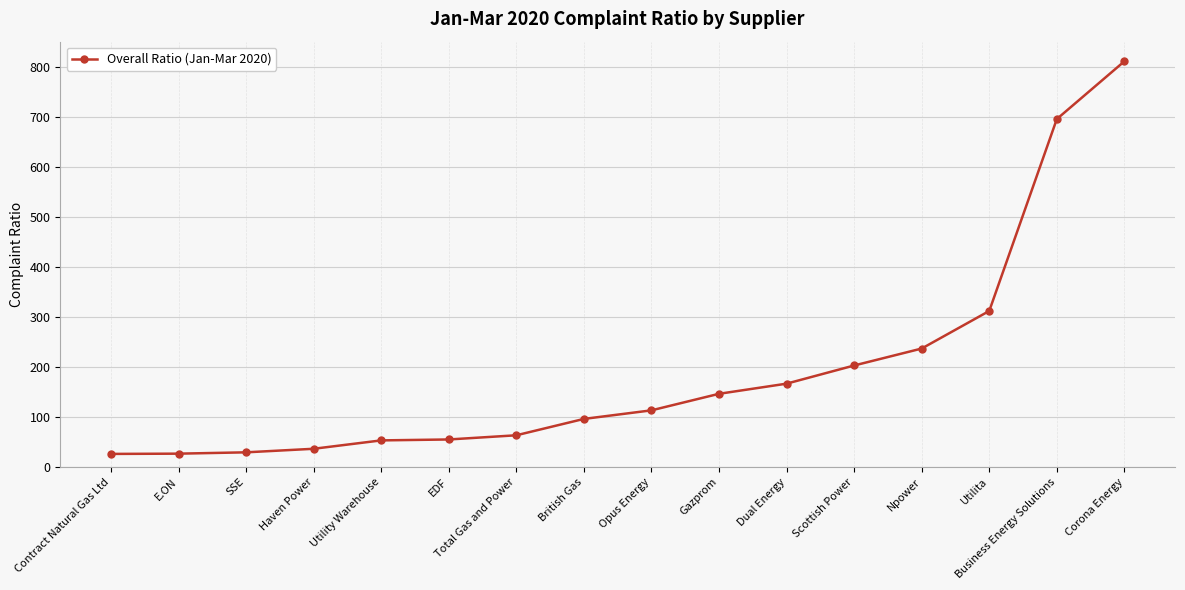

True or false: there are more than 1 points higher than both neighbors.

False